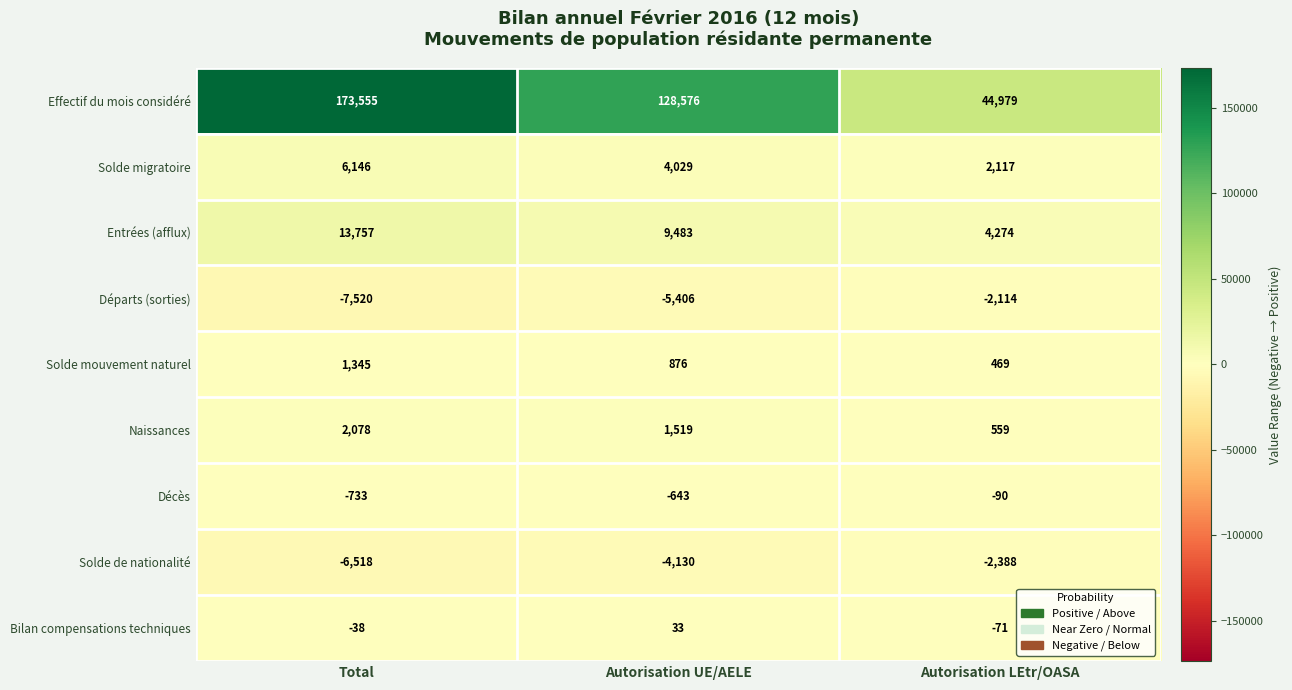

Read the Solde mouvement naturel value at Autorisation UE/AELE, to the nearest 100.

900